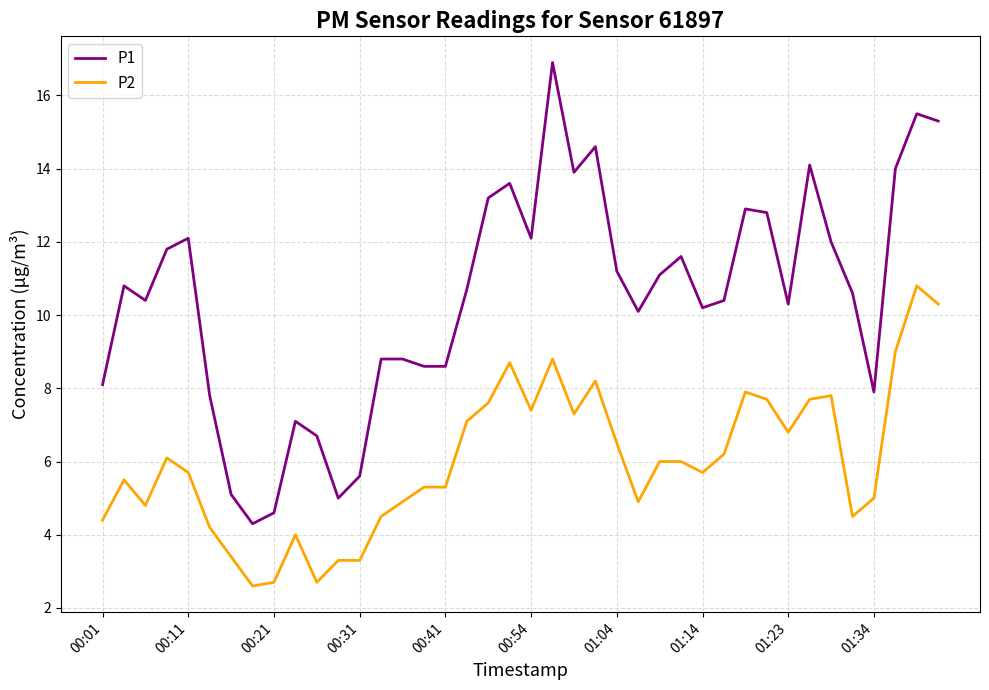

What is the highest value of the P2 series?

10.8